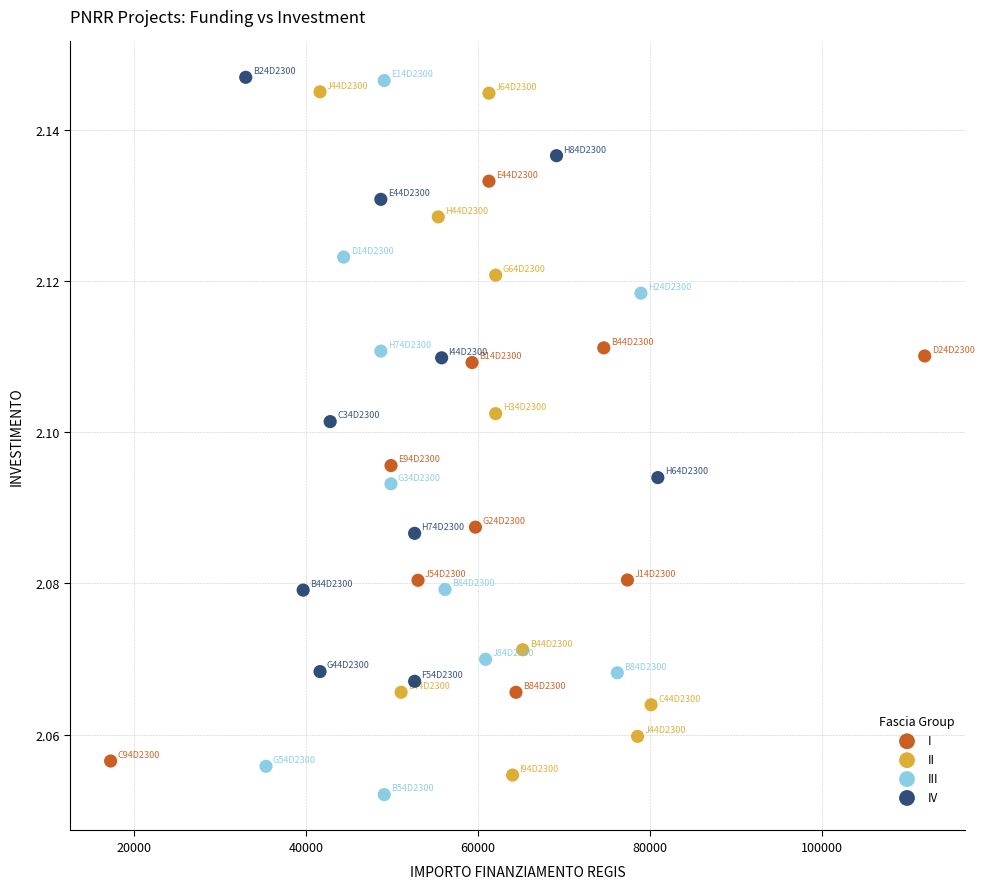

What are all the series names shown in the legend?

I, II, III, IV